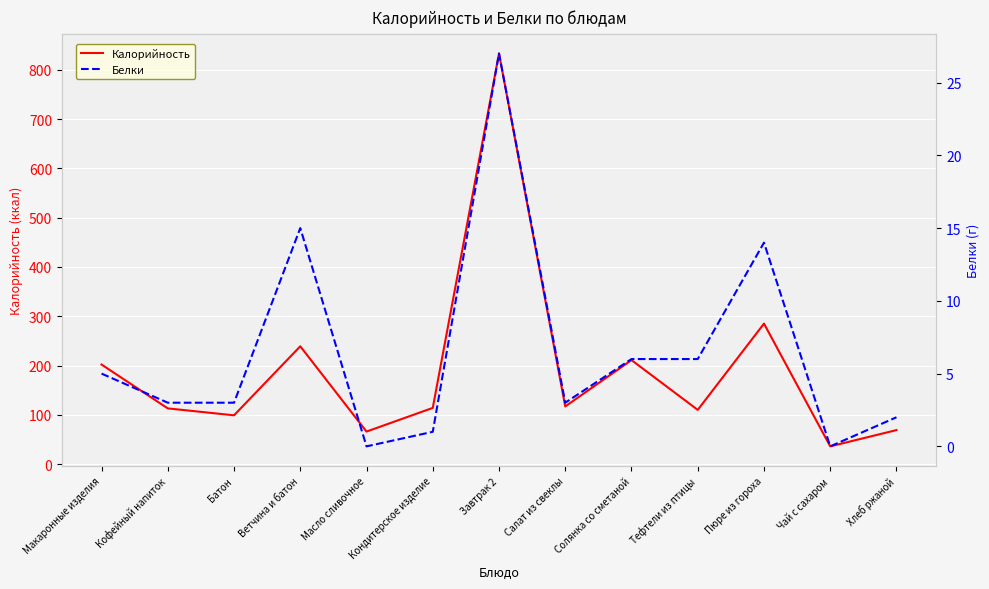

What is the total value across all series at Завтрак 2?

860